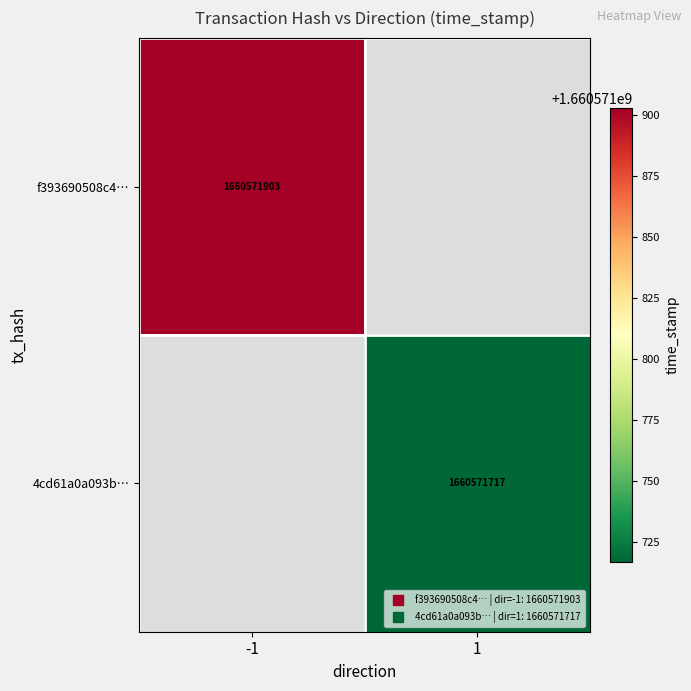

Which series has the largest total across all categories?

f393690508c4c6b2811b97f19fe6a228af3ca03